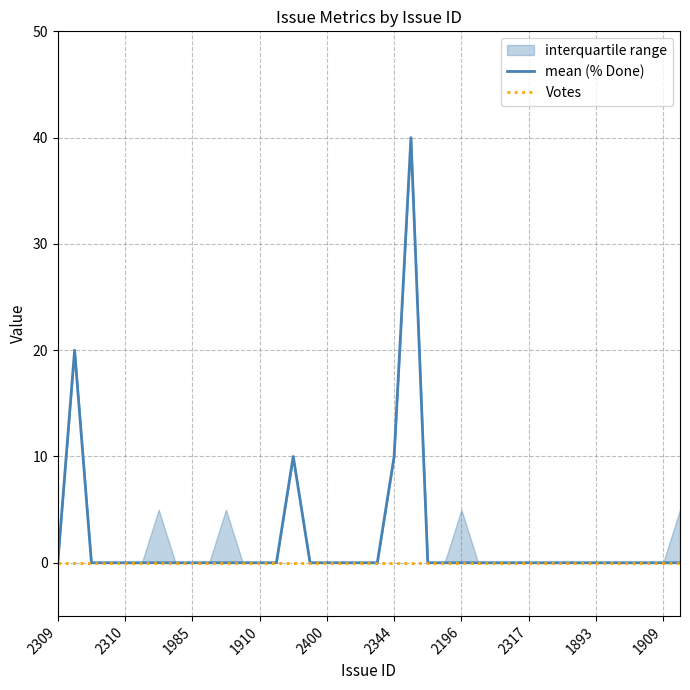

True or false: mean (% Done) and Votes cross at least once.

False